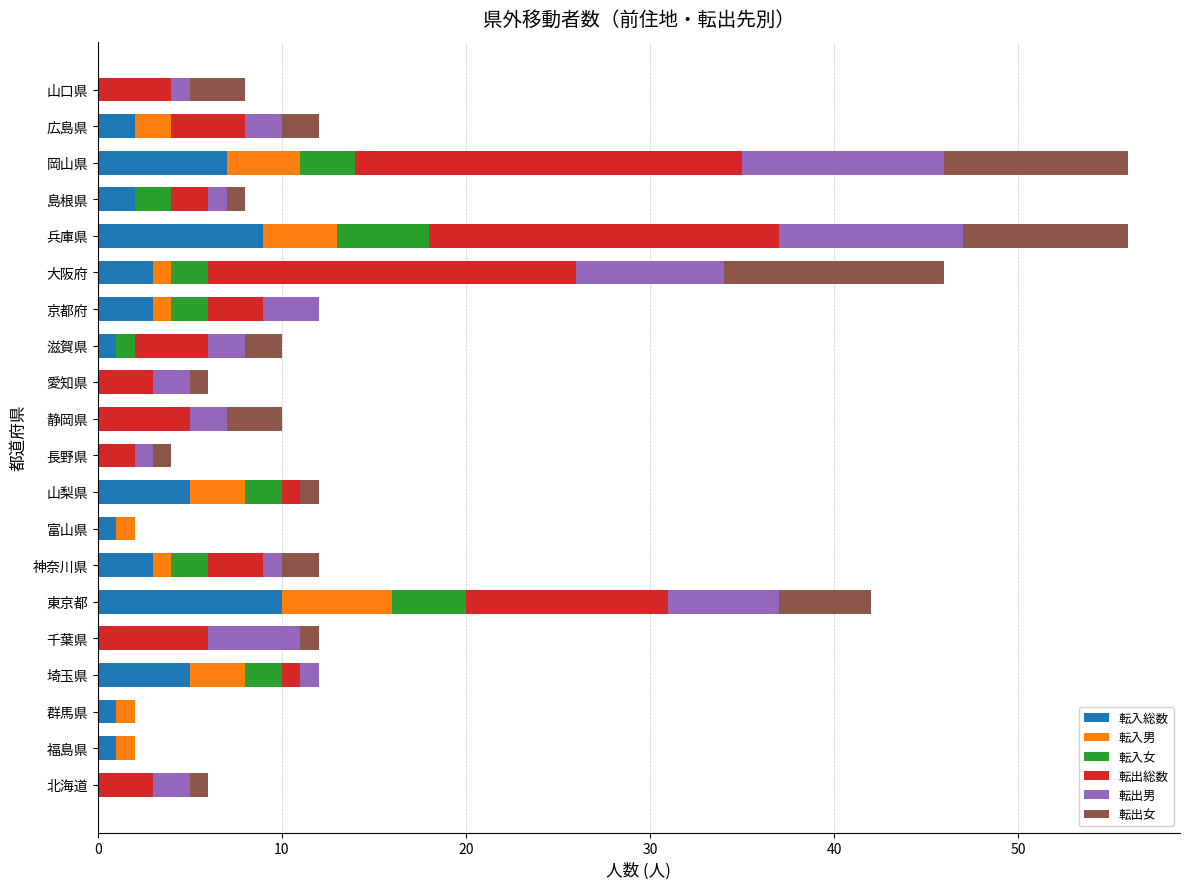

How many data points does each series have?

20